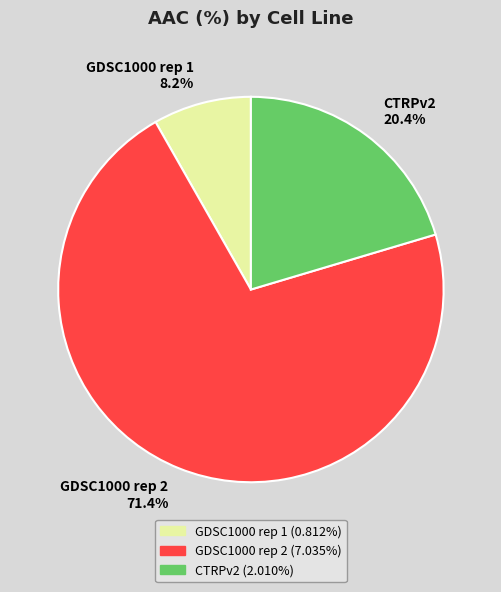

Approximately how many times larger is the value at GDSC1000 rep 2 compared to CTRPv2?

3.5